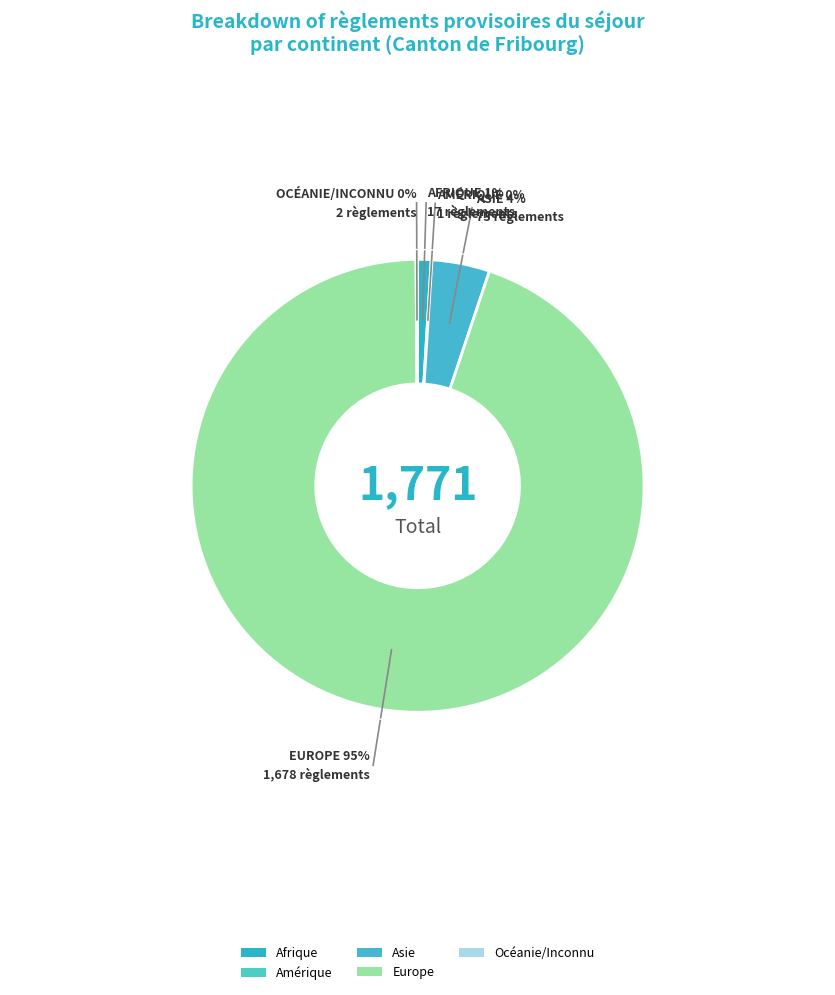

How many segments does this pie chart have?

5